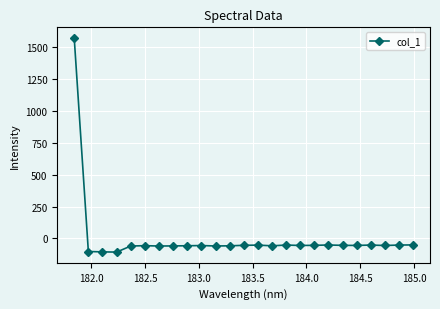

What is the difference between the second highest and second lowest values?

54.6